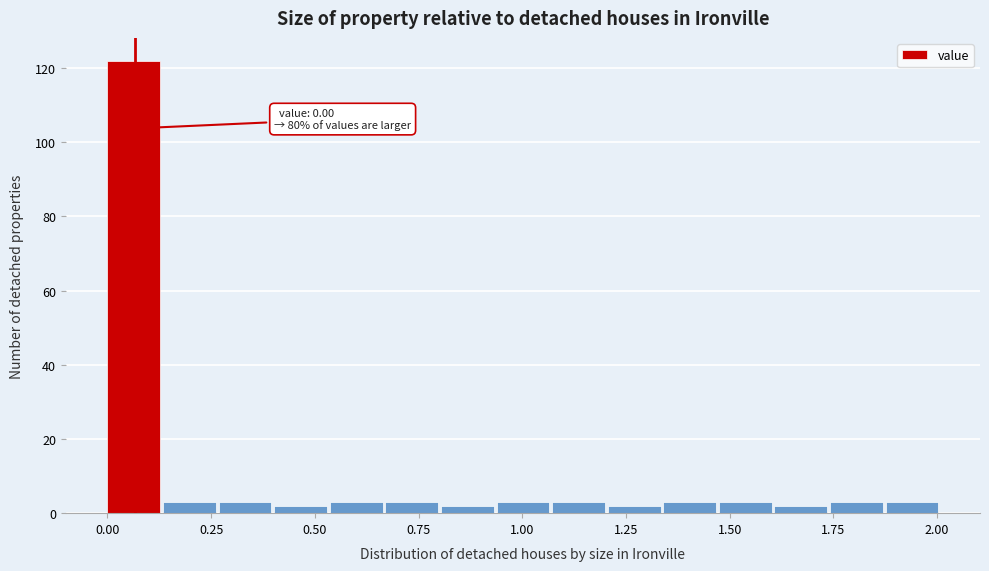

Around what value on the x-axis is the tallest bar? Give the approximate position of its centre, as read against the axis.

0.05